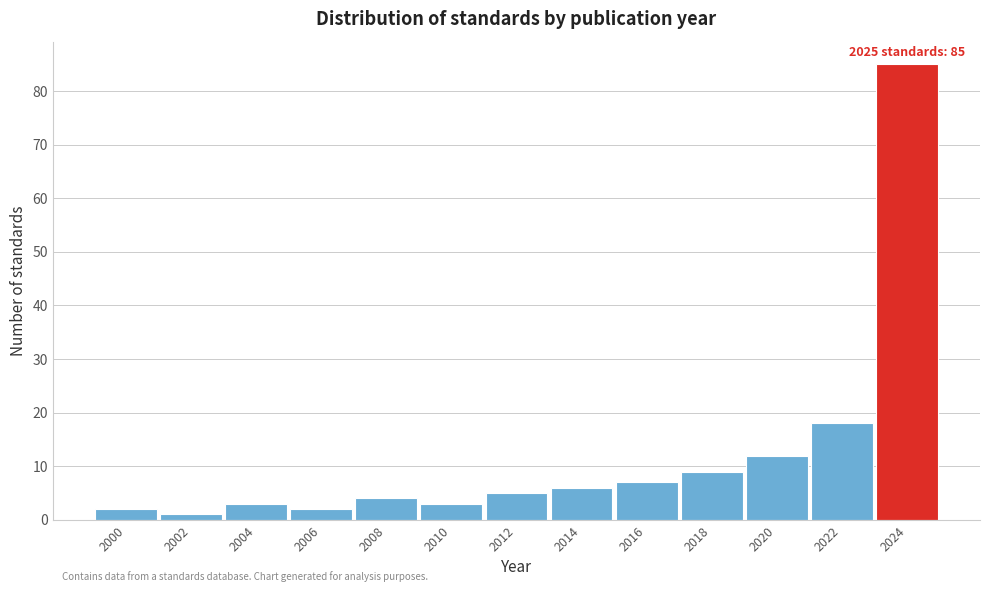

Reading left to right, what are all the values shown in this chart?

2	1	3	2	4	3	5	6	7	9	12	18	85